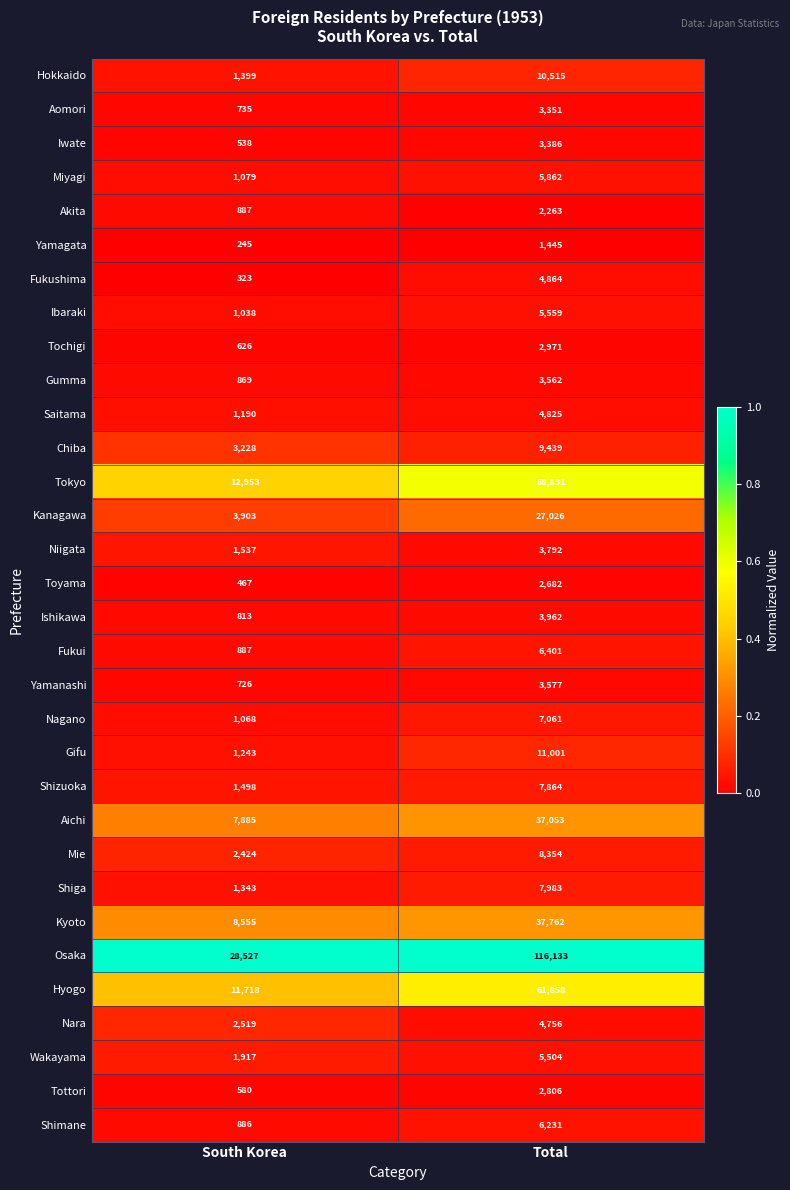

Rank the series at Total from lowest to highest value.

Yamagata, Akita, Toyama, Tottori, Tochigi, Aomori, Iwate, Gumma, Yamanashi, Niigata, Ishikawa, Nara, Saitama, Fukushima, Wakayama, Ibaraki, Miyagi, Shimane, Fukui, Nagano, Shizuoka, Shiga, Mie, Chiba, Hokkaido, Gifu, Kanagawa, Aichi, Kyoto, Hyogo, Tokyo, Osaka